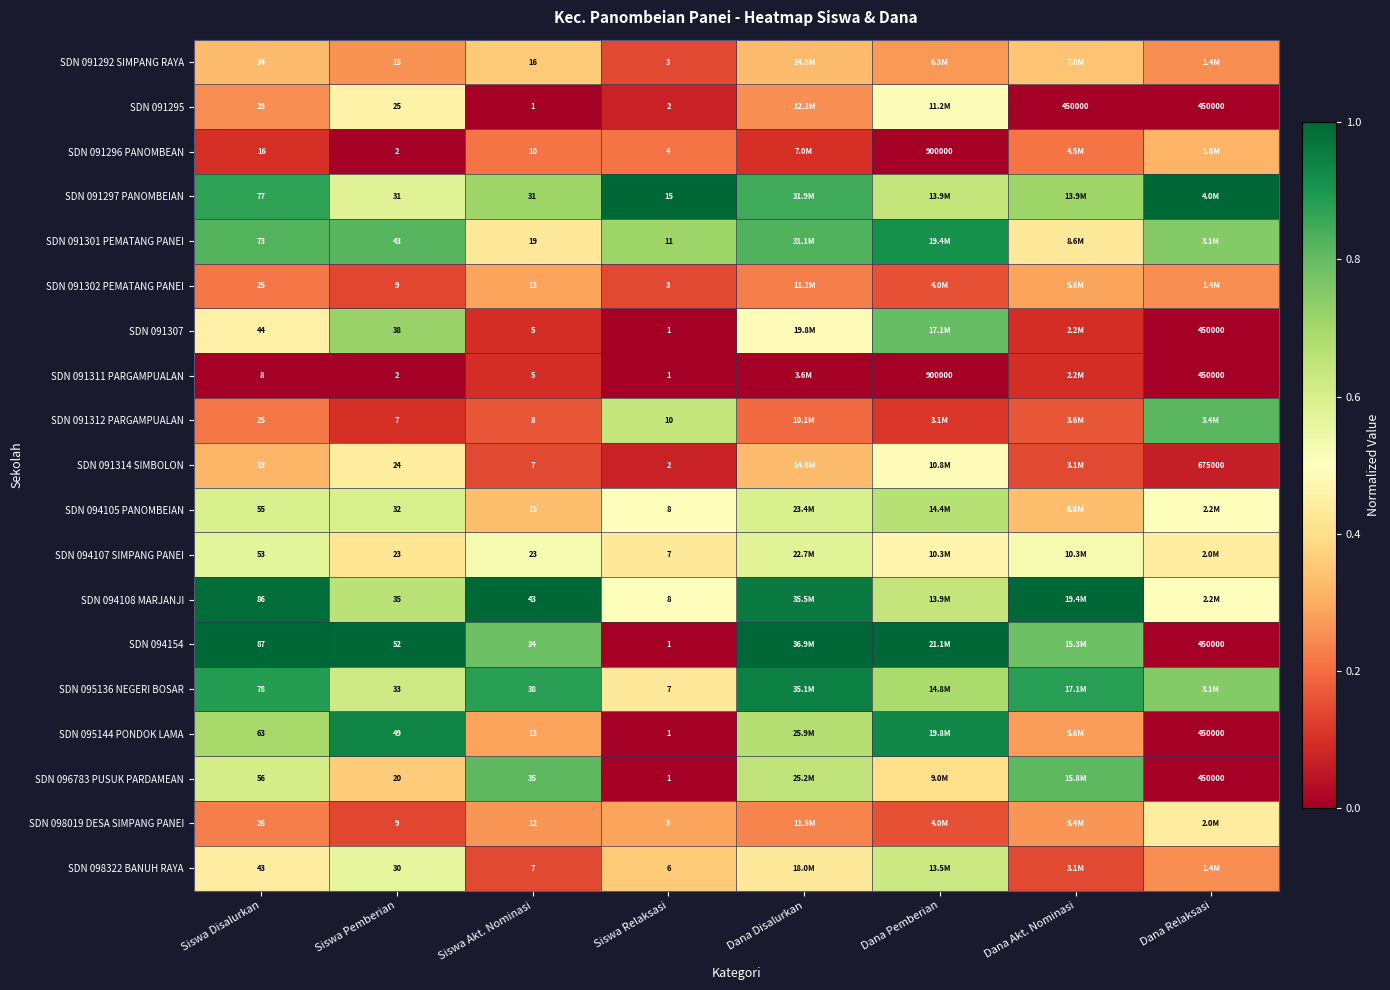

Which has a higher value, Dana Disalurkan or Dana Pemberian?

Dana Disalurkan